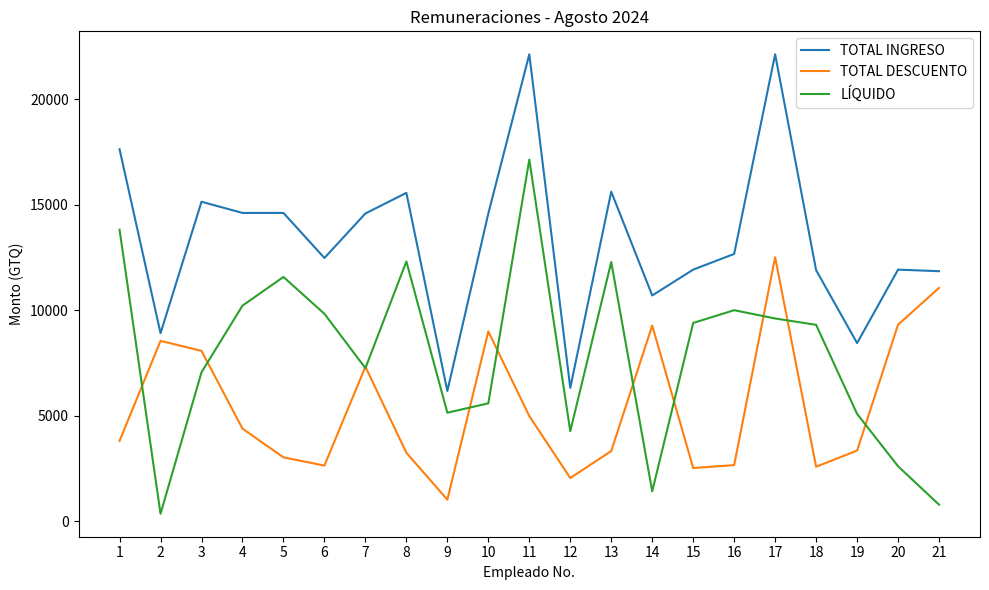

What is the total value across all series at 13?

31247.5